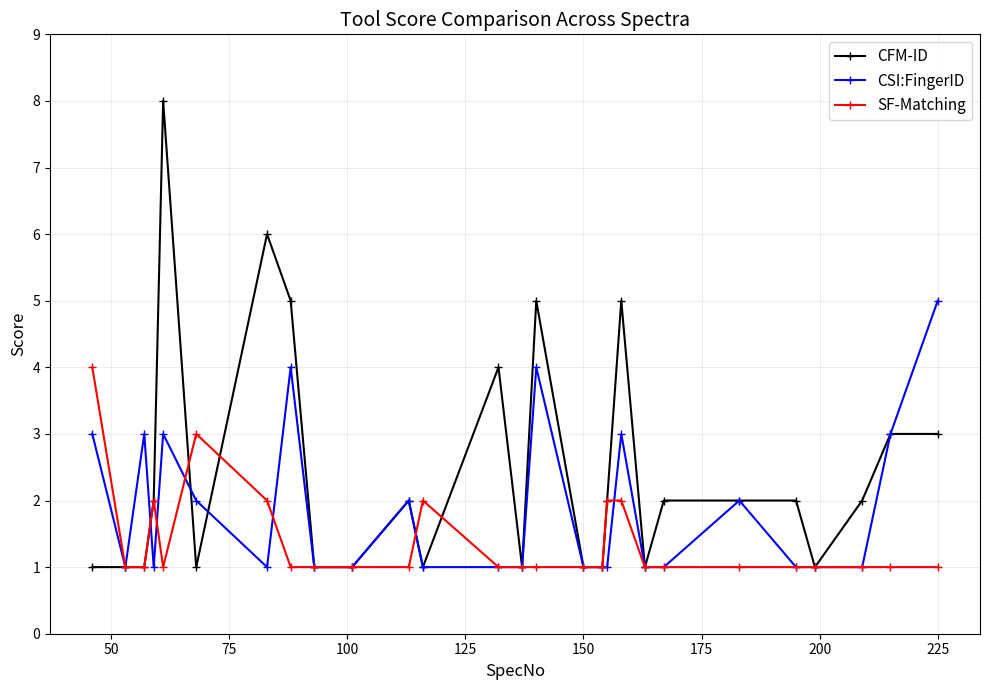

Which series ends up on top after the final intersection of CSI:FingerID and SF-Matching?

CSI:FingerID